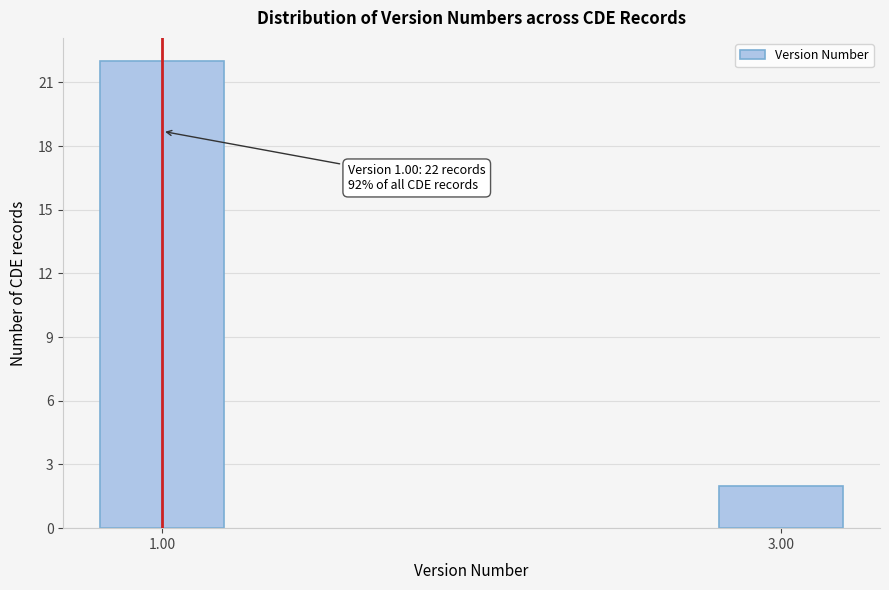

Reading left to right, list all the values displayed in this chart.

22	2